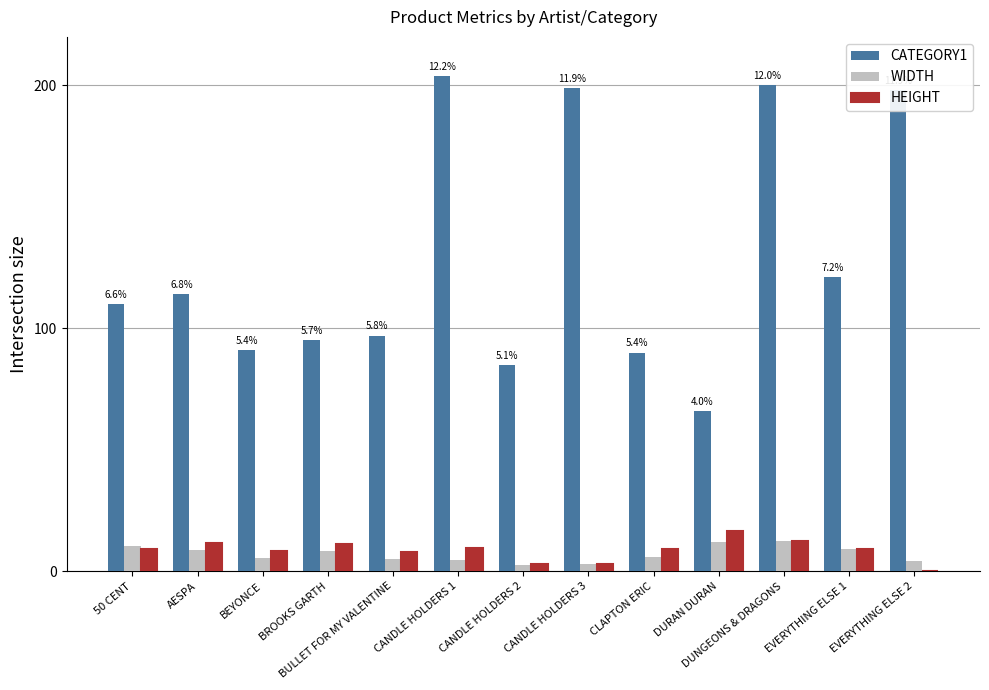

Is the value of WIDTH at EVERYTHING ELSE 1 greater than the value of HEIGHT at DURAN DURAN?

No